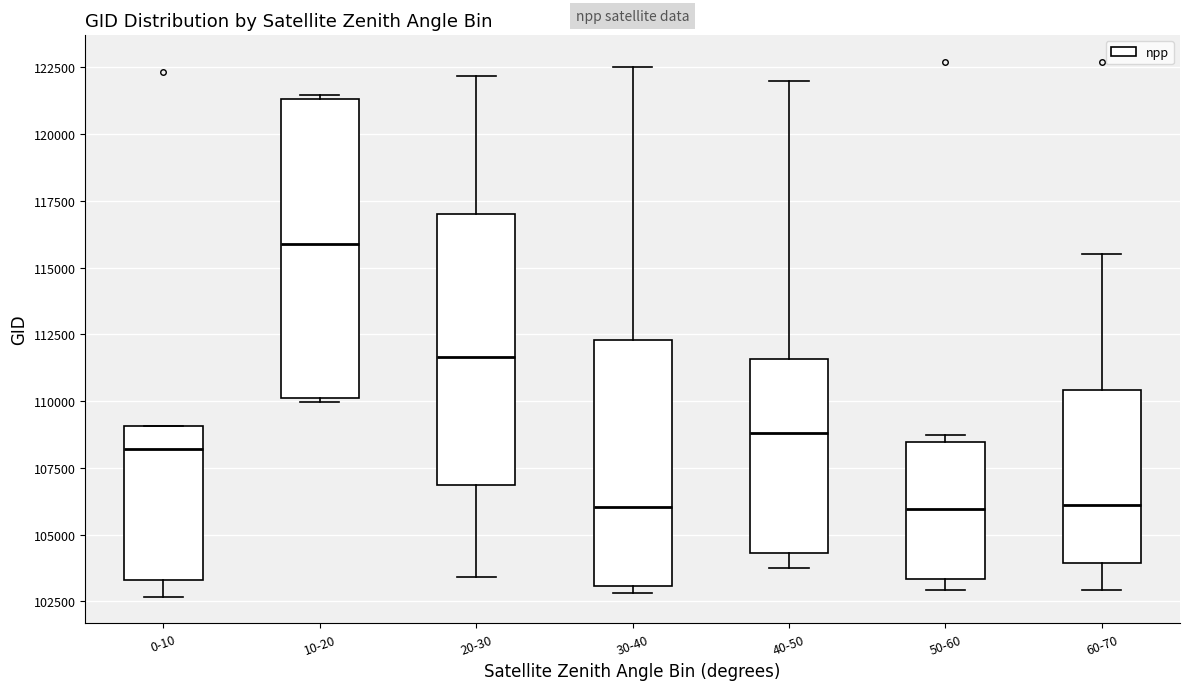

Where is the upper edge of the box for 50-60 on the y-axis? The values are not printed on the chart, so give them approximately, as read against the axis.

108500